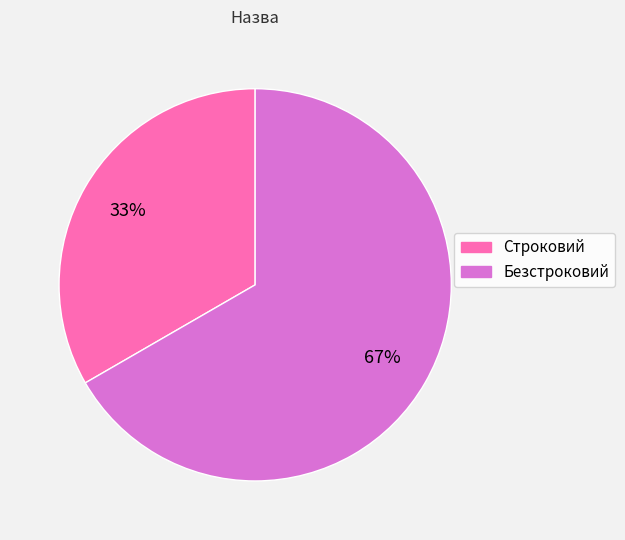

To the nearest percent, what is the combined percentage of Строковий and Безстроковий?

100%